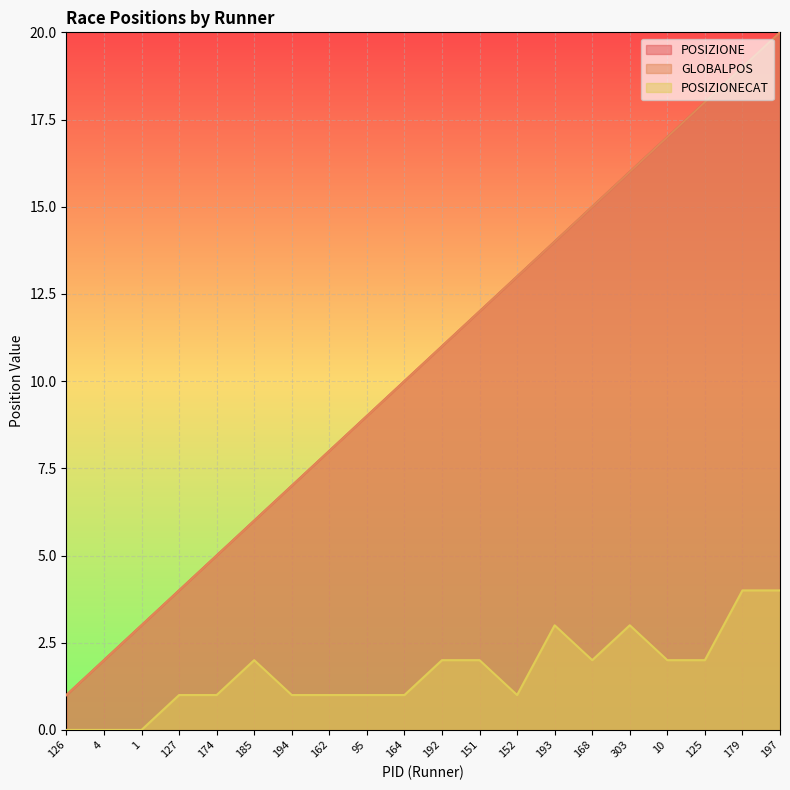

How many data points in POSIZIONECAT are less than 2?

10